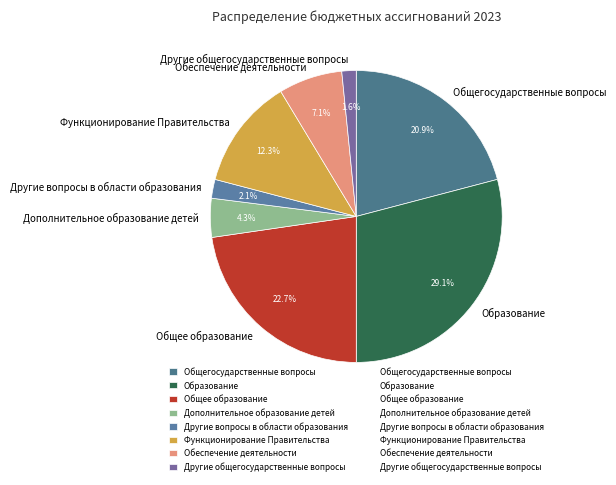

How many slices are in this pie chart?

8